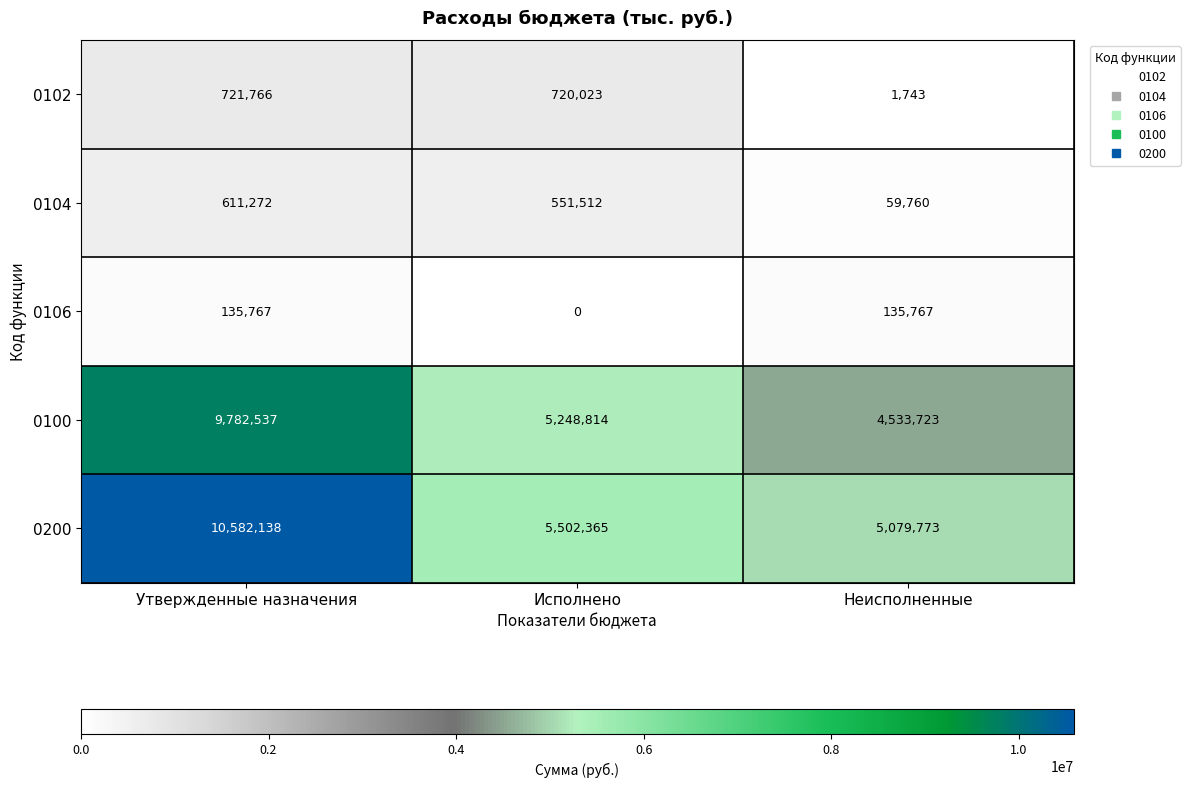

Reading left to right, extract all data points from this chart.

0102: Утвержденные назначения=721766	Исполнено=720023	Неисполненные=1743
0104: Утвержденные назначения=611272	Исполнено=551512	Неисполненные=59760
0106: Утвержденные назначения=135767	Исполнено=0	Неисполненные=135767
0100: Утвержденные назначения=9782537	Исполнено=5248814	Неисполненные=4533723
0200: Утвержденные назначения=10582138	Исполнено=5502365	Неисполненные=5079773